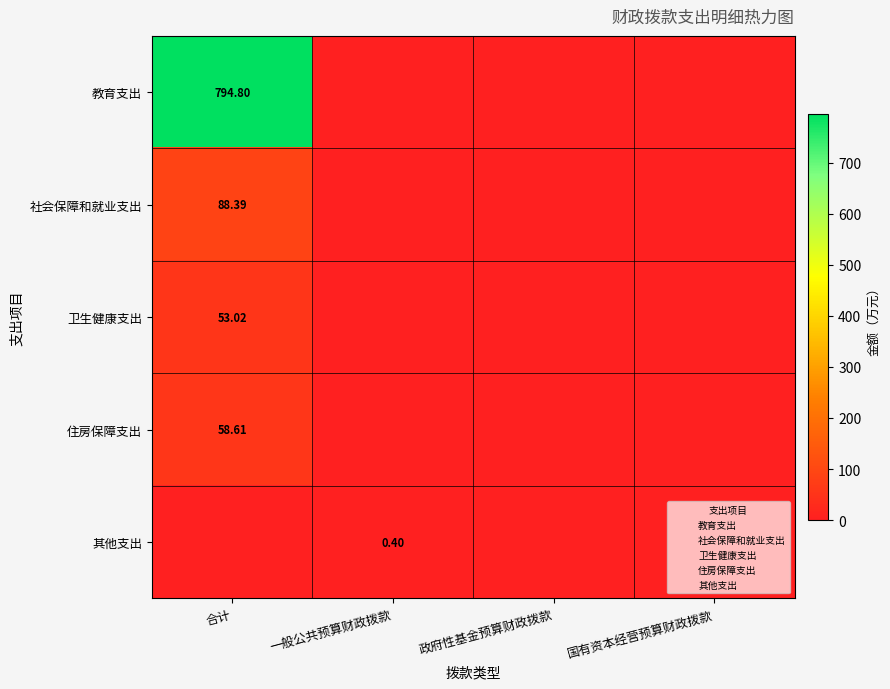

What is the sum of all 住房保障支出 values?

58.6